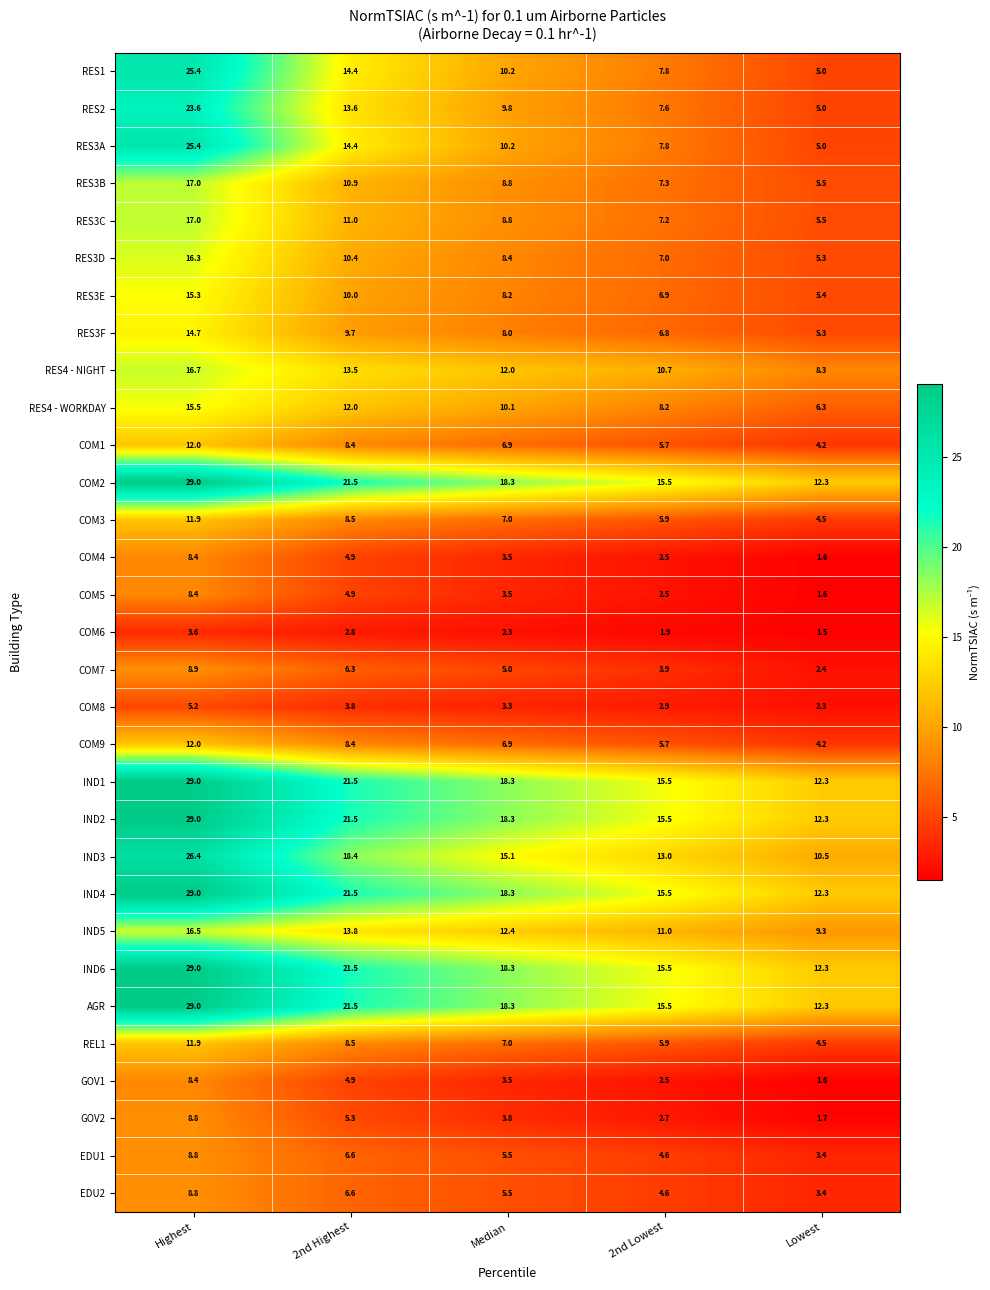

Which label corresponds to the smallest value in the chart?

Lowest